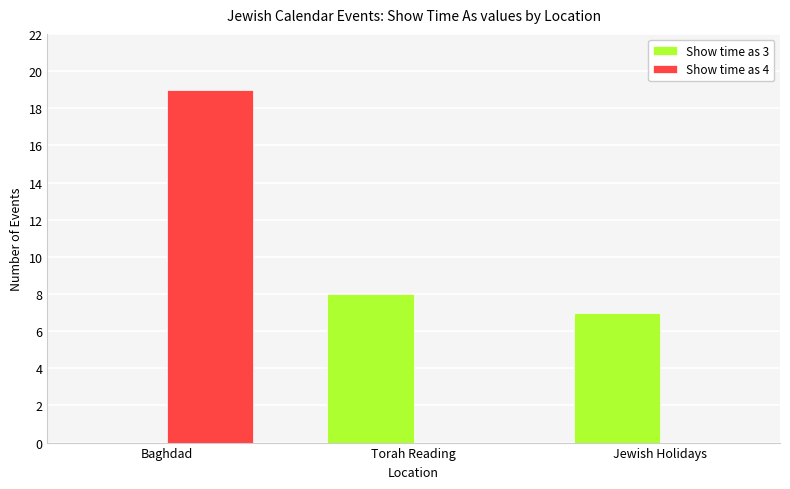

How many categories are shown in the chart?

3